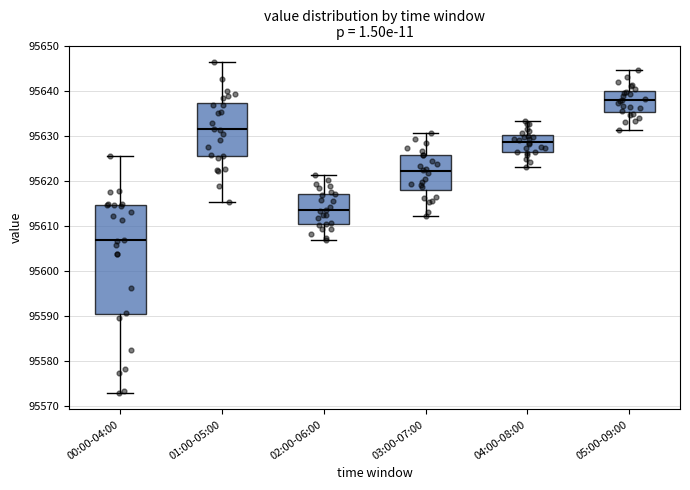

Which box is the tallest, from its lower edge to its upper edge?

00:00-04:00